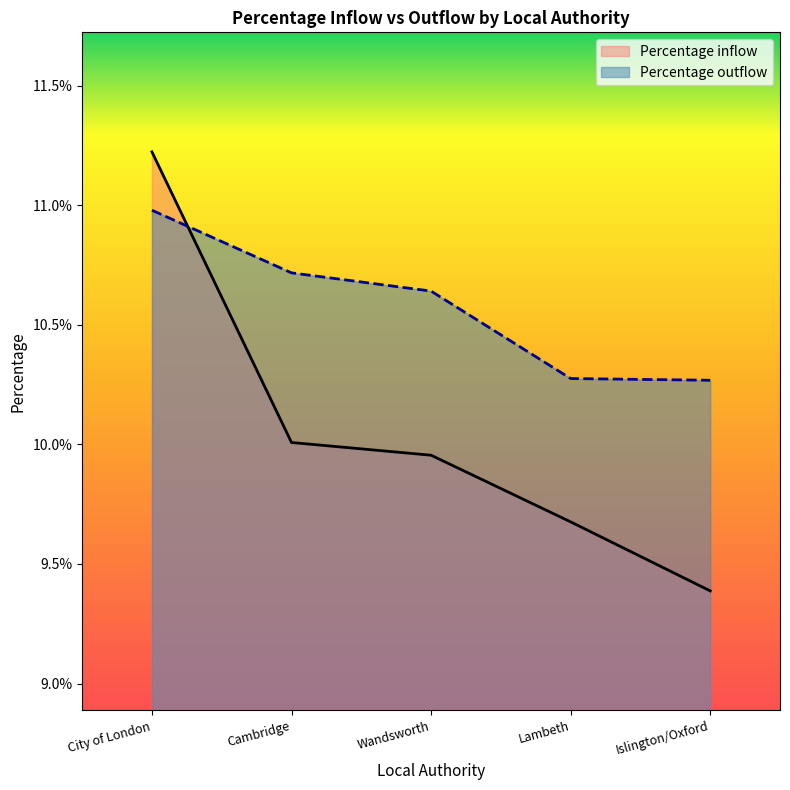

At how many categories does at least one series exceed 10?

5